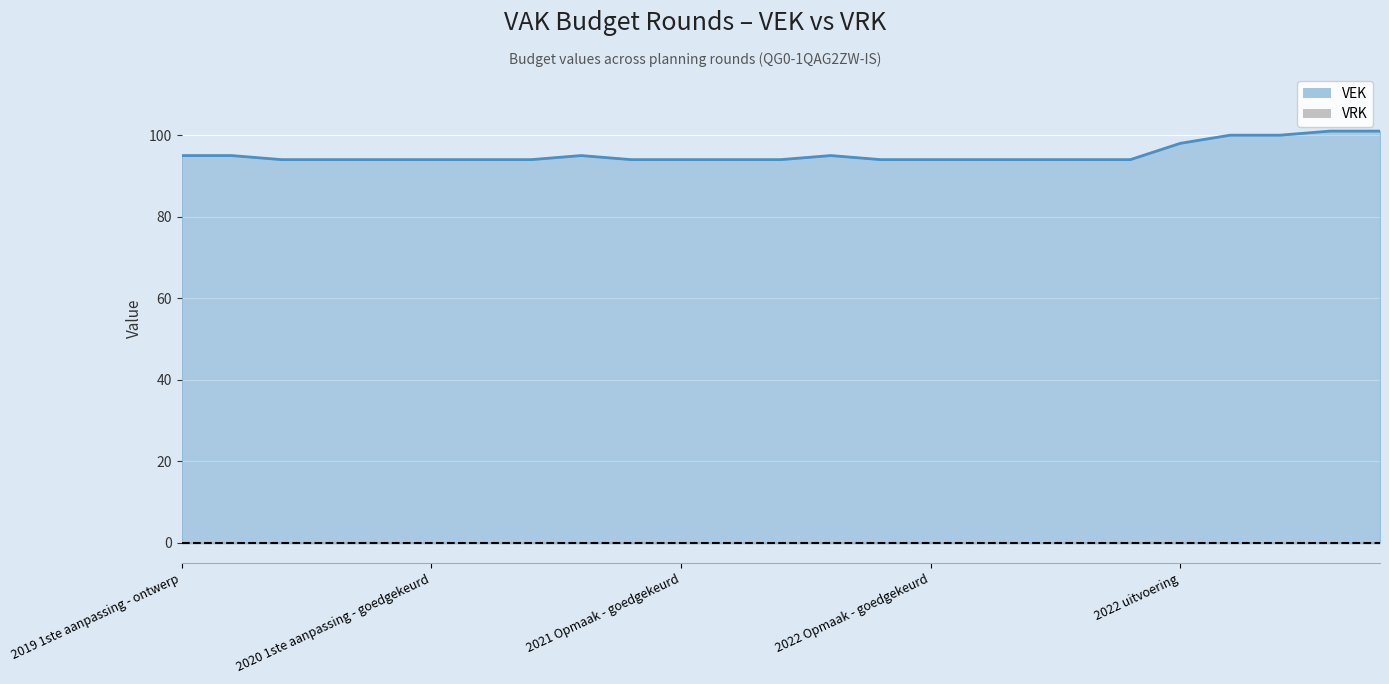

At how many categories does at least one series exceed 52?

25